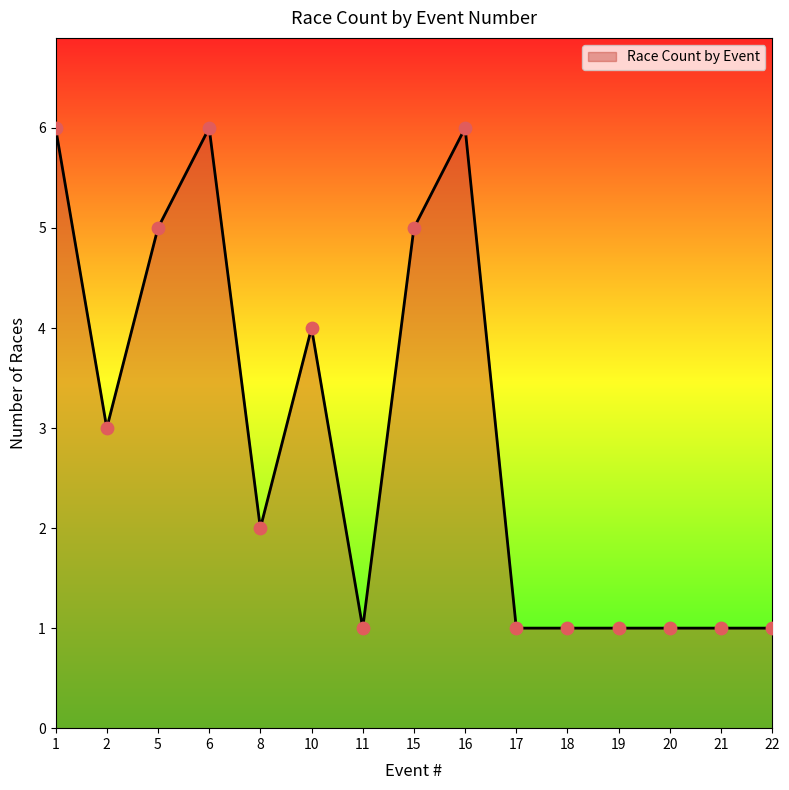

What is the ratio of the value at 22 to the value at 16?

0.2